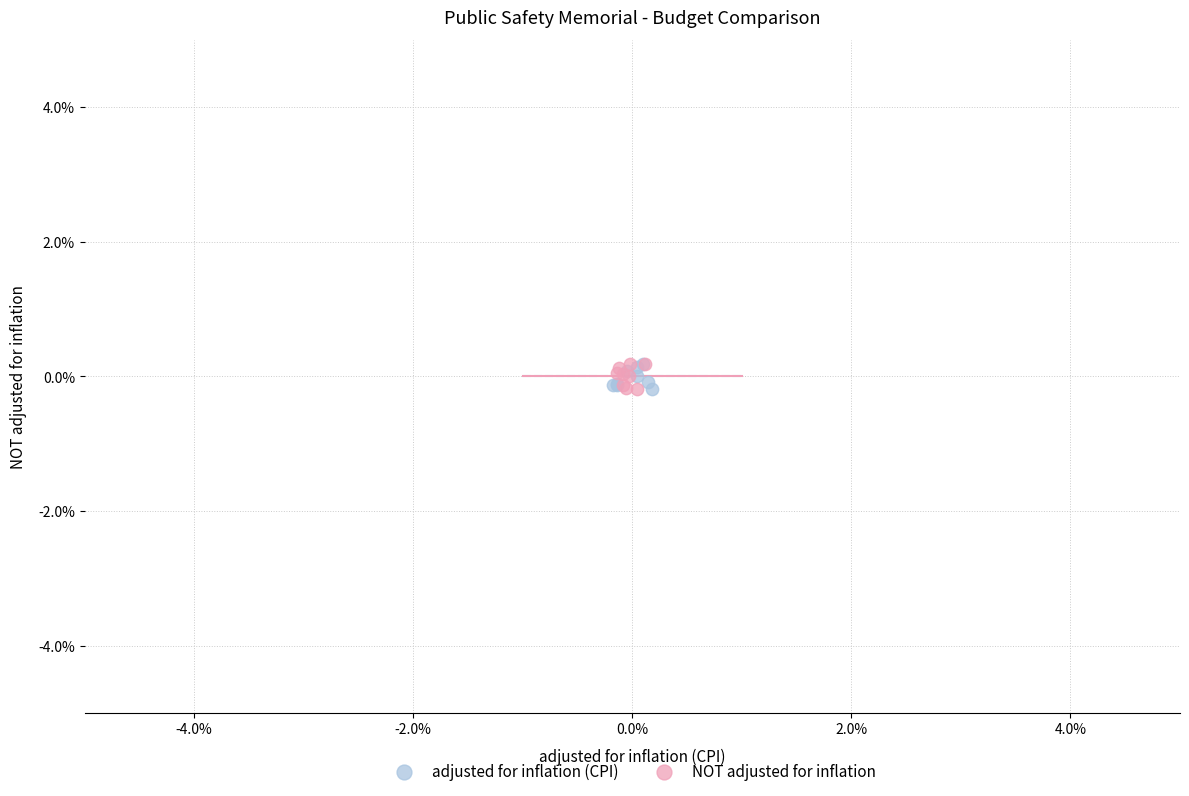

What are all the series names shown in the legend?

adjusted for inflation (CPI), NOT adjusted for inflation